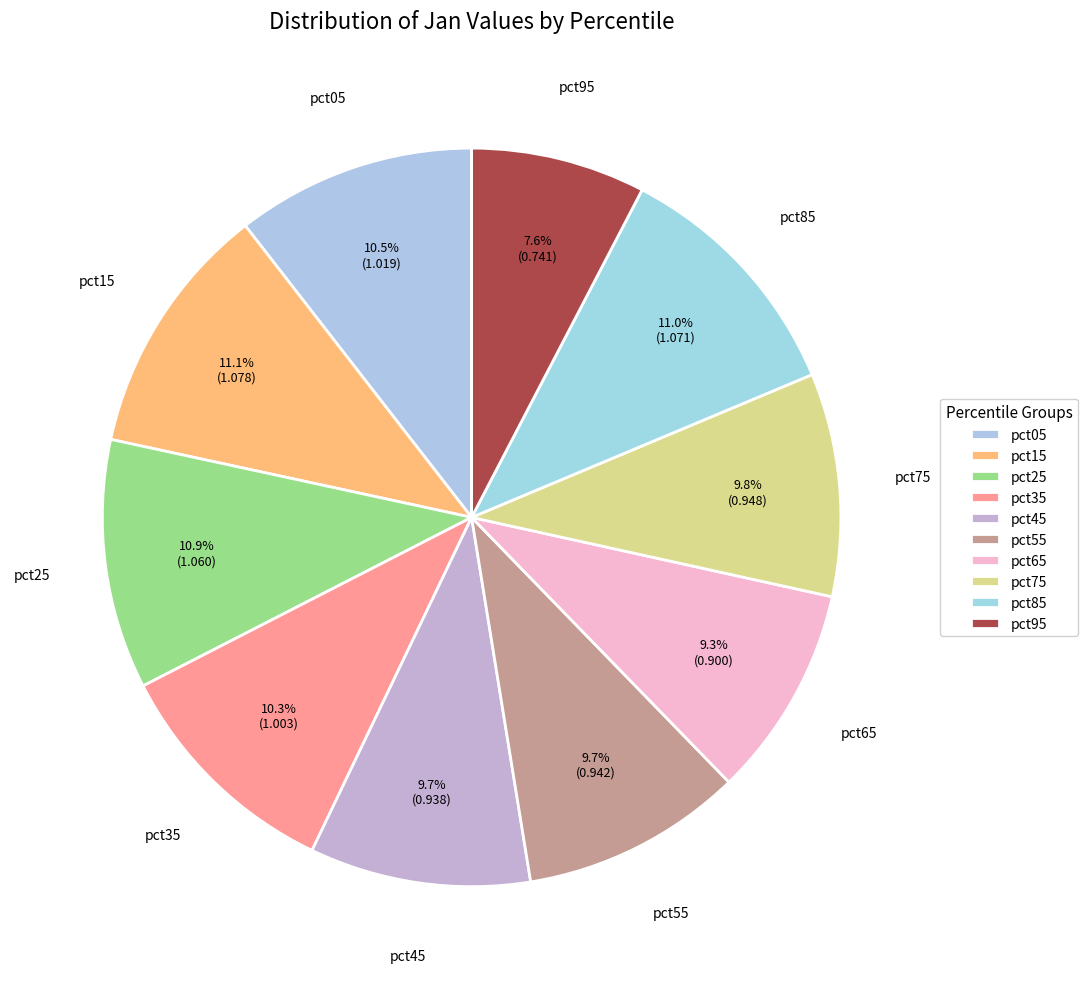

To the nearest percent, what is the difference between the pct05 and pct15 slice percentages?

1%